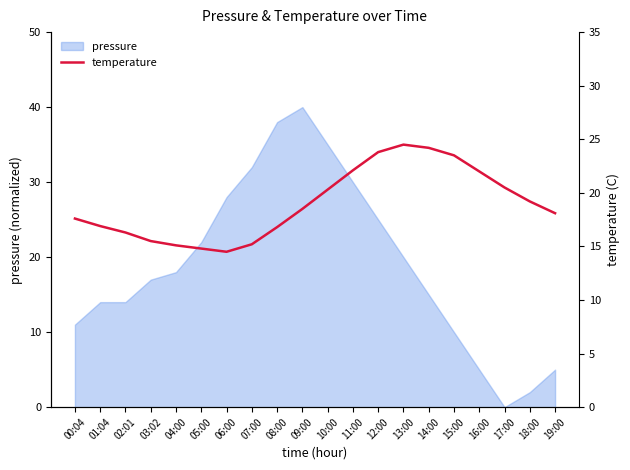

The value of pressure at 12:00 is 36. True or false?

False